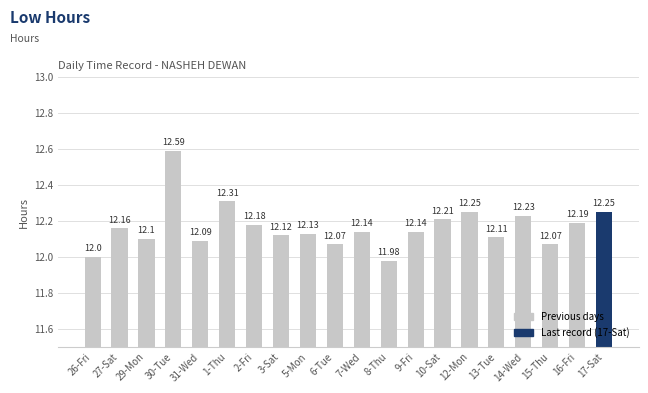

Between 29-Mon and 26-Fri, which is larger?

29-Mon